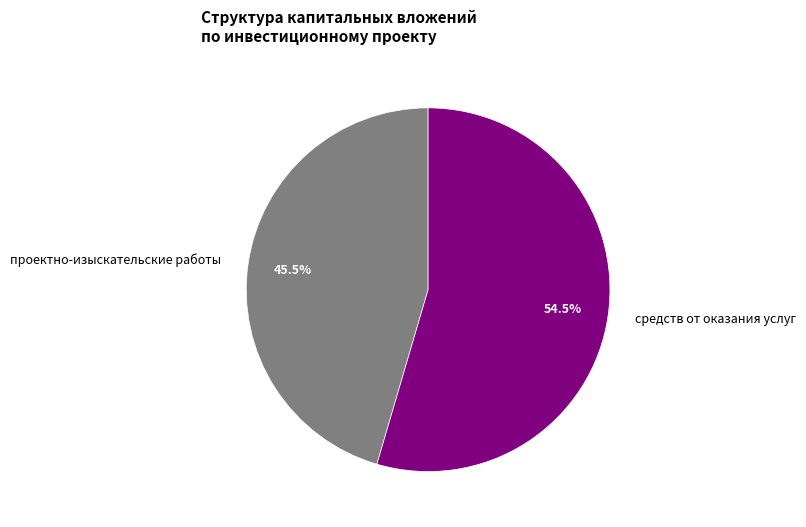

Is there any slice that represents more than half of the pie?

Yes